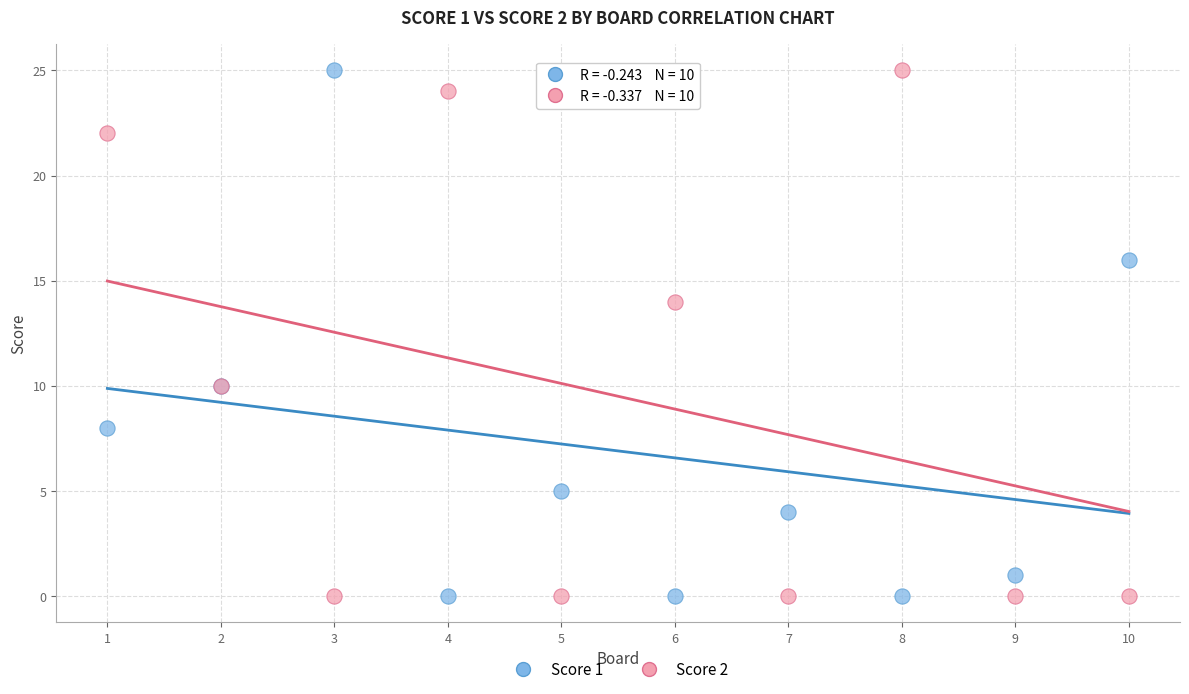

What are all the series names shown in the legend?

Score 1, Score 2